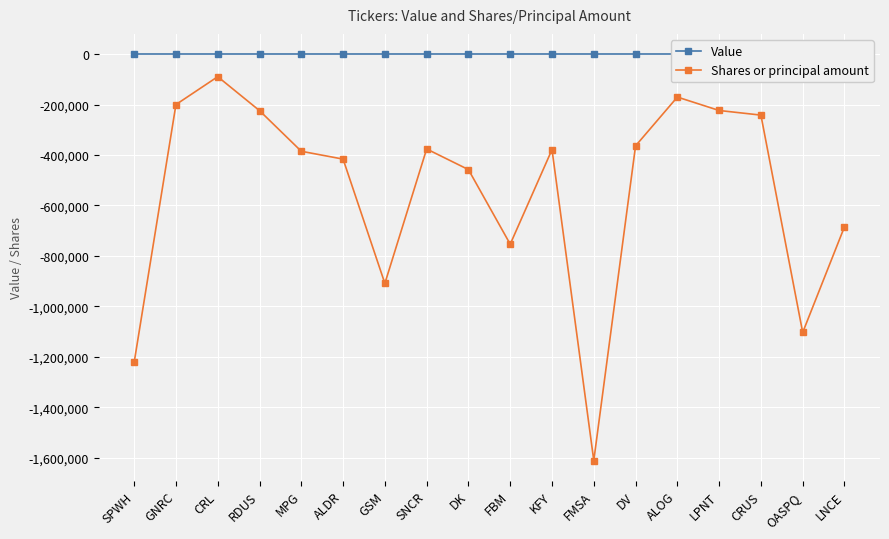

How many distinct data groups are displayed?

2